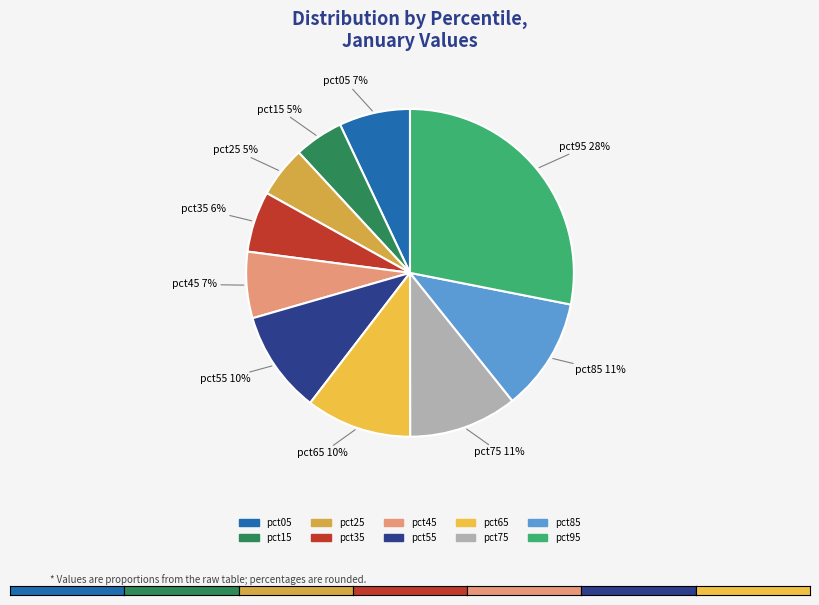

How many segments does this pie chart have?

10